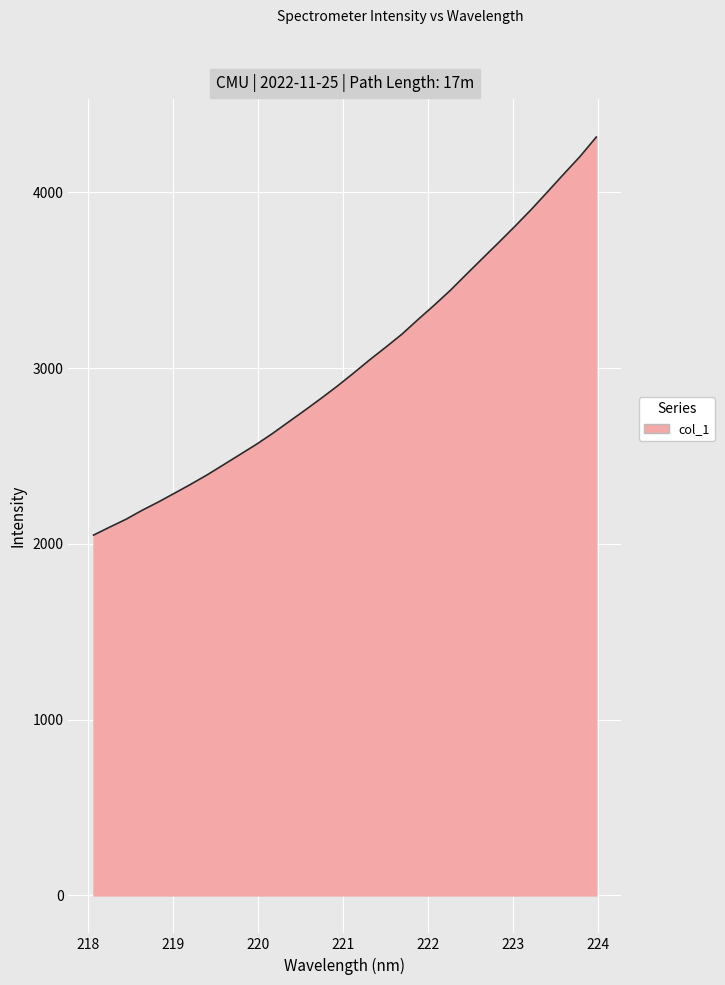

What is the minimum value shown in the chart?

2050.2